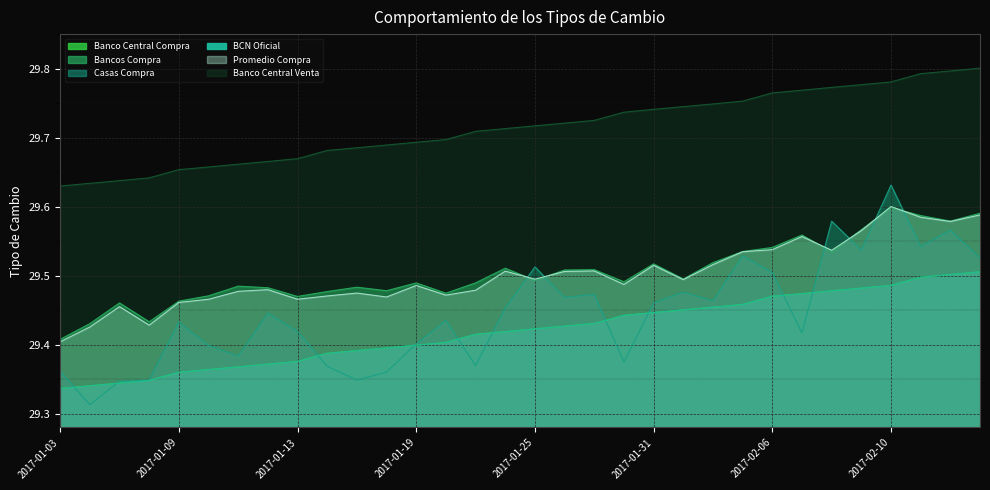

What are all the series names shown in the legend?

Banco Central Compra, Bancos Compra, Casas Compra, BCN Oficial, Promedio Compra, Banco Central Venta